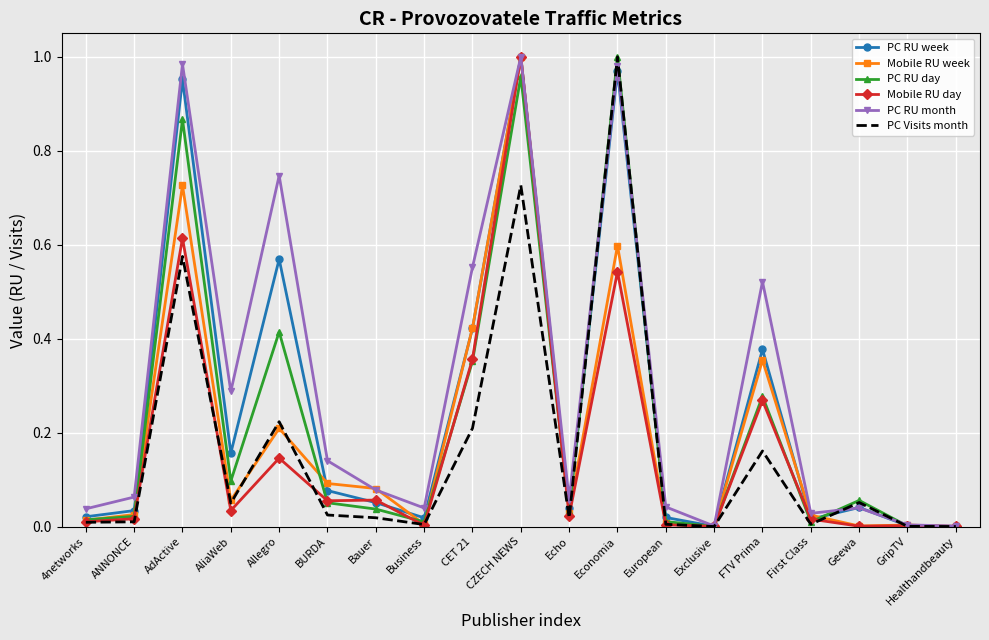

What position from the right is European?

7